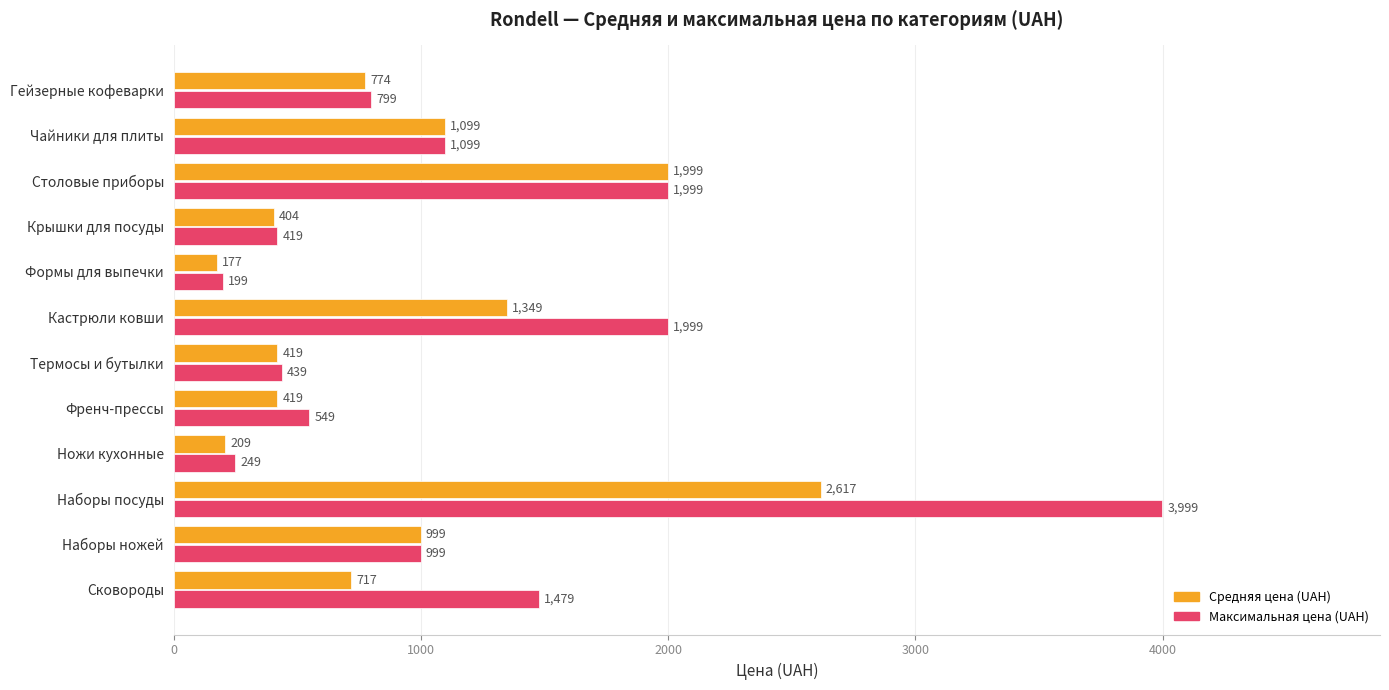

How many values in the Средняя цена (UAH) series are below 774?

6